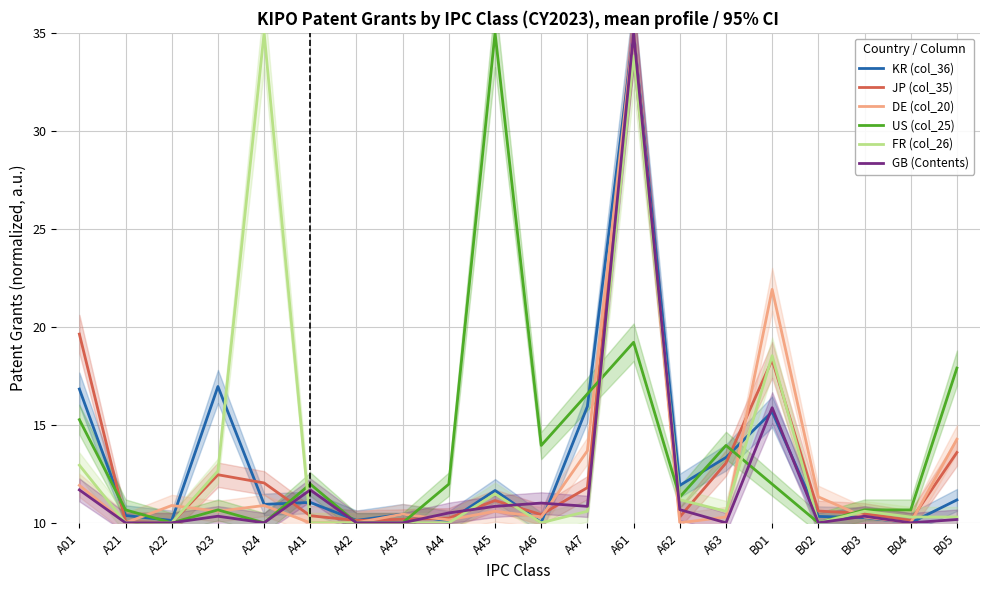

At how many categories does at least one series exceed 33?

3